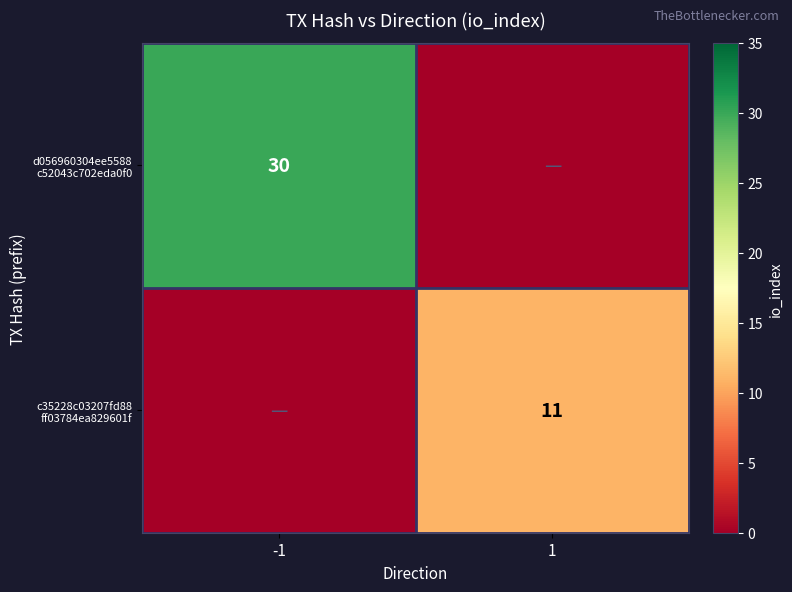

At how many categories does at least one series exceed 15?

1